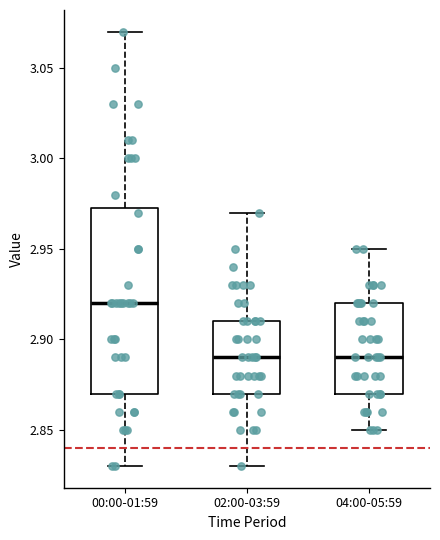

Where is the lower edge of the box for 04:00-05:59 on the y-axis? The values are not printed on the chart, so give them approximately, as read against the axis.

2.870